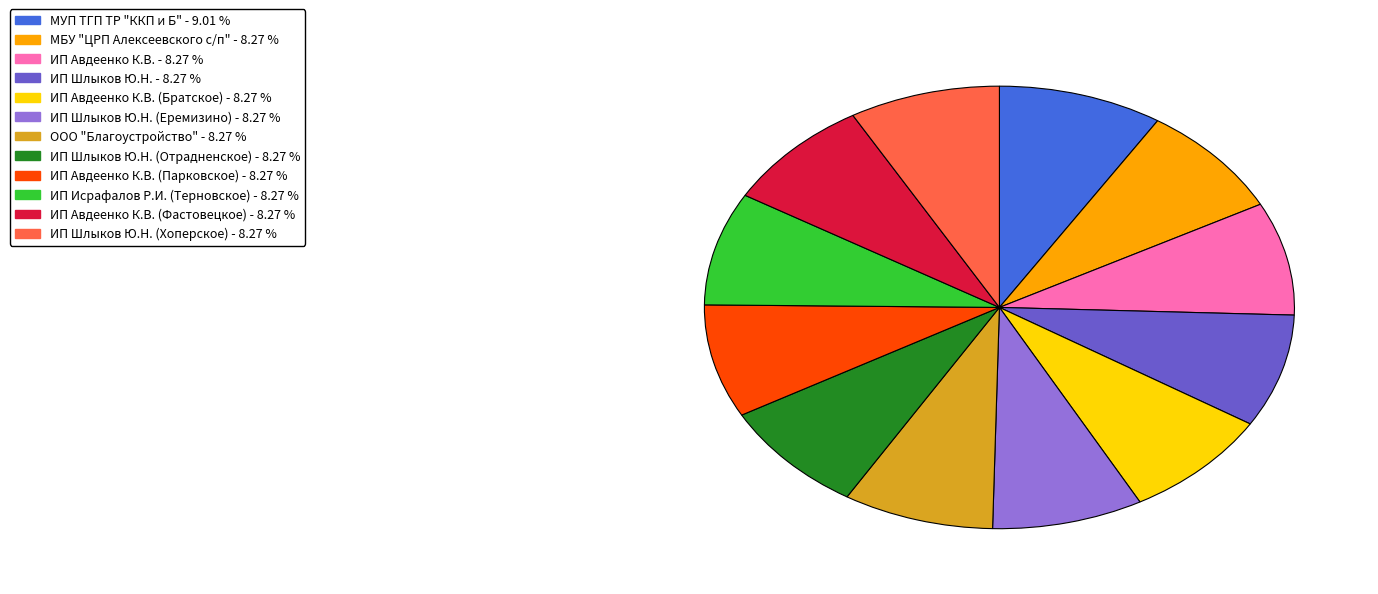

Is there any slice that represents more than half of the pie?

No